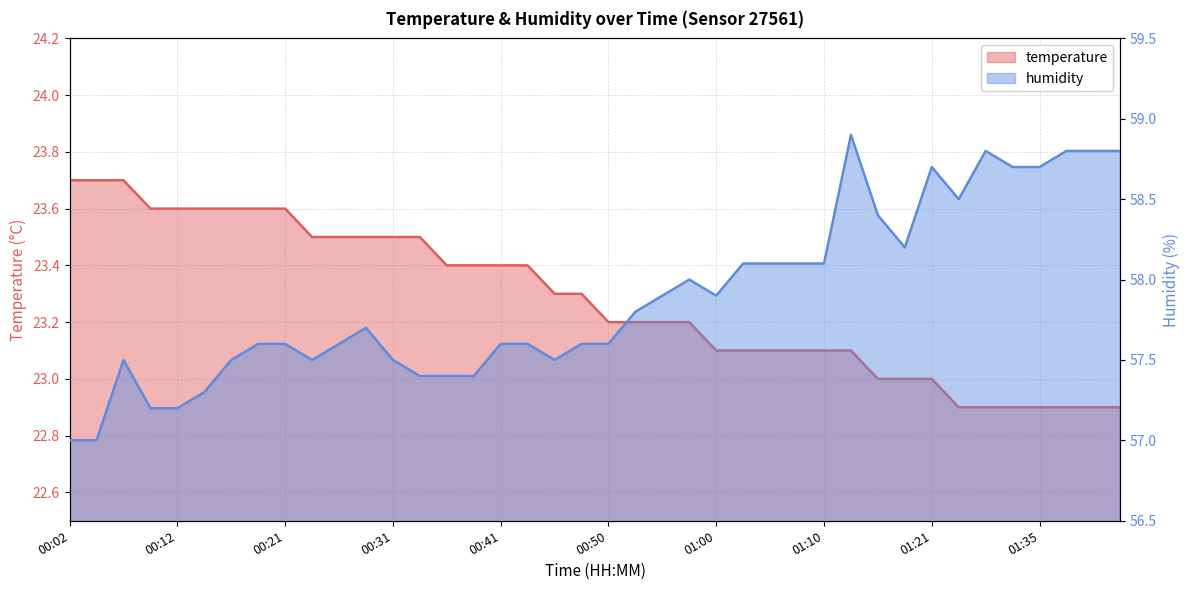

How many distinct data groups are displayed?

2